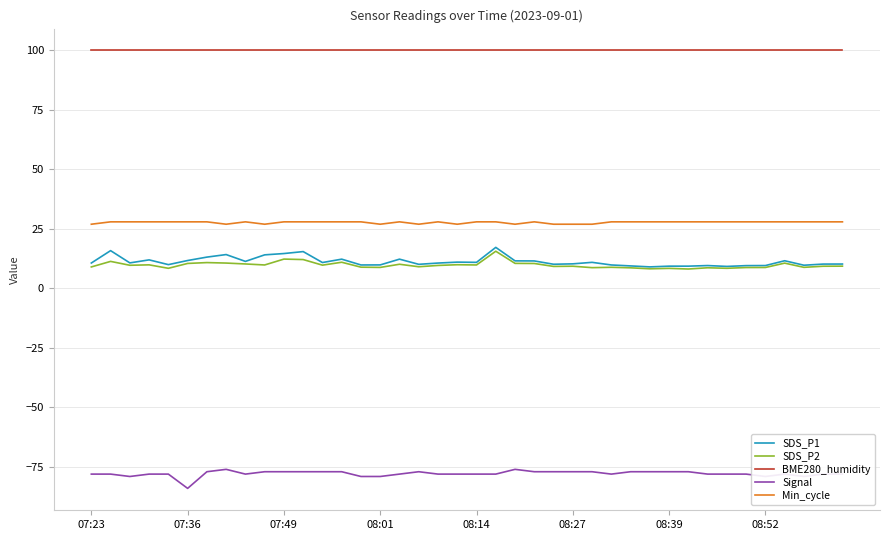

True or false: SDS_P1 and Signal intersect in this chart.

False